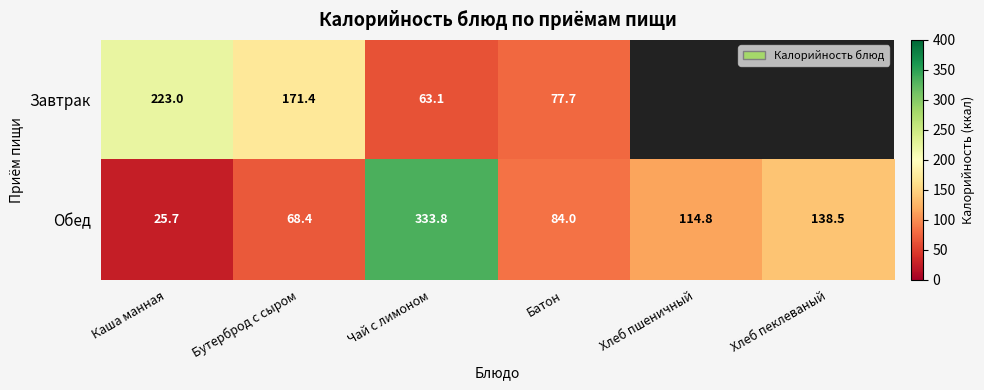

At Каша манная, list the series in order from smallest to largest.

Обед, Завтрак